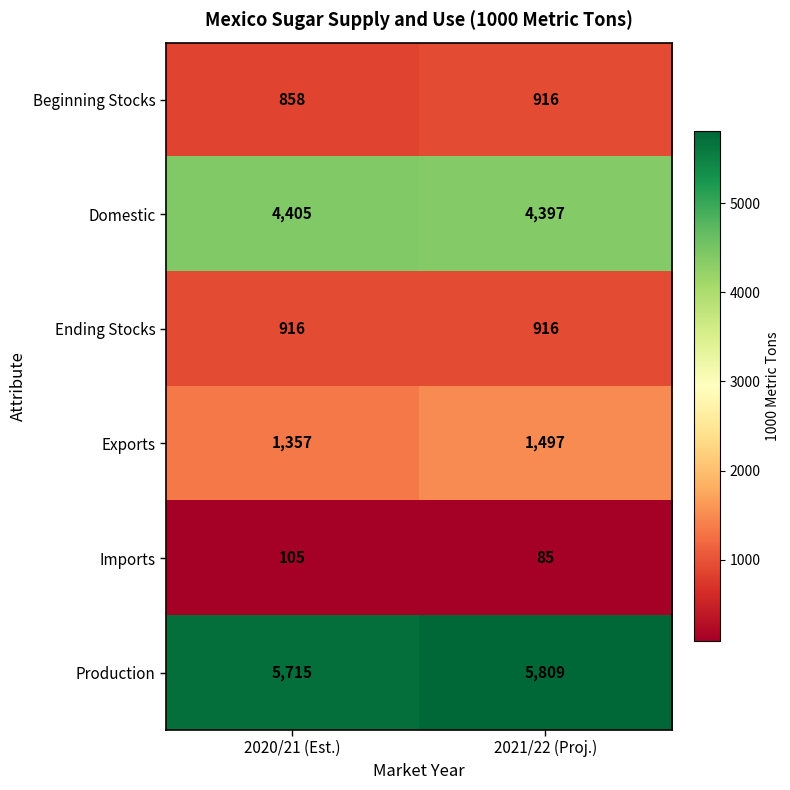

The value of Exports at 2021/22 (Proj.) is 951. True or false?

False